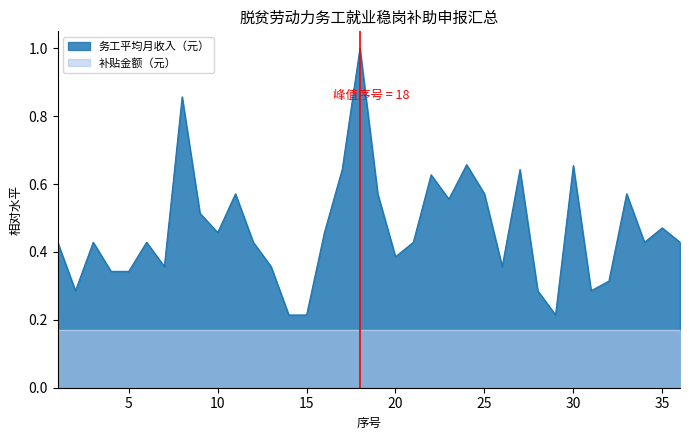

Between 3 and 16, which is larger?

16